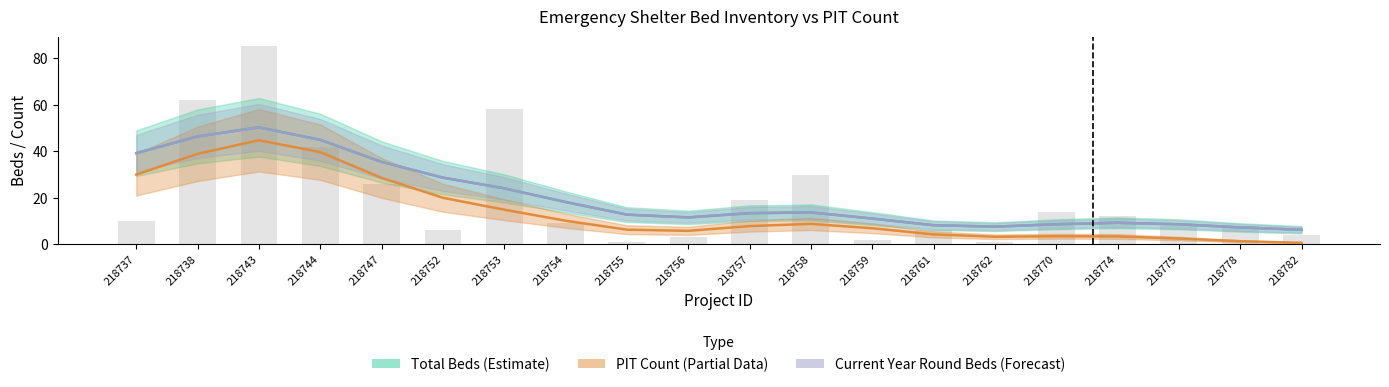

Which category has the highest value across all series?

218743